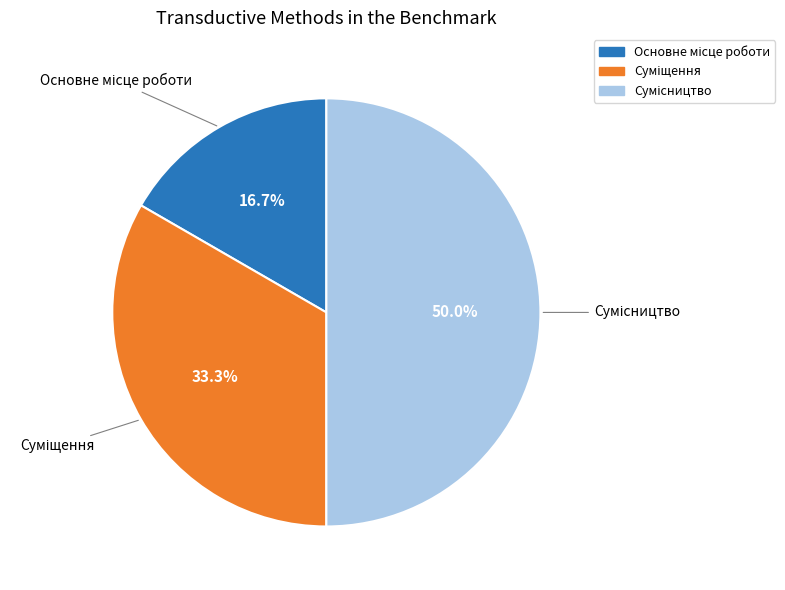

Is there any slice that represents more than half of the pie?

No